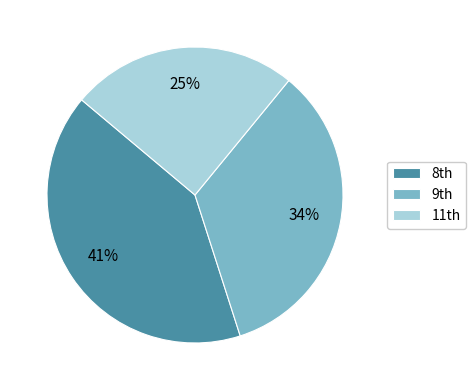

What is the smallest slice in the pie chart?

11th